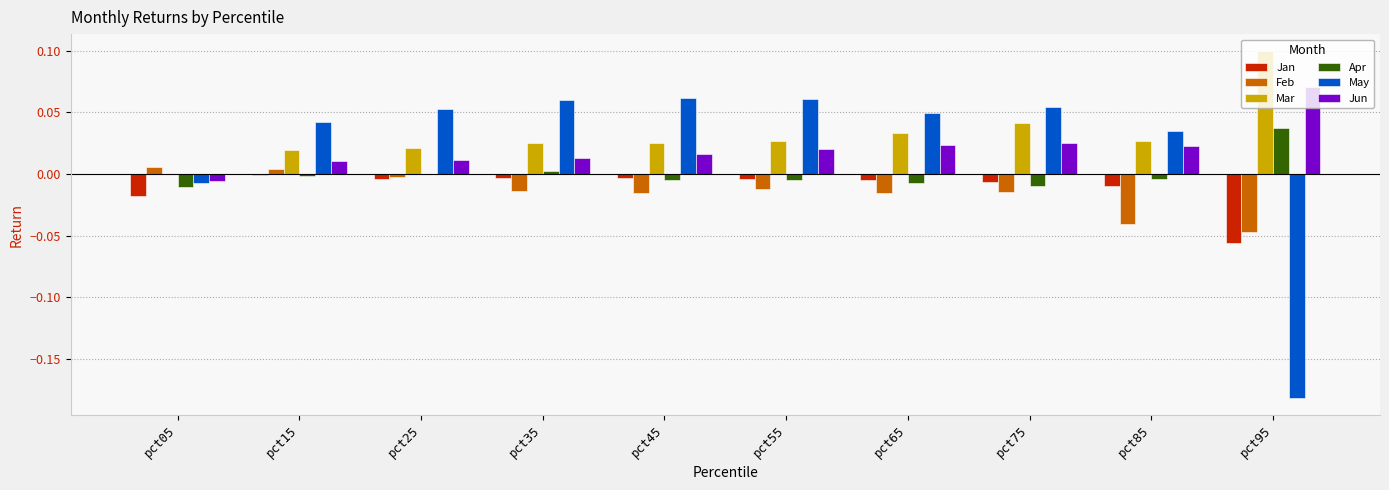

True or false: Jun has a value of 0.0 at pct75.

True